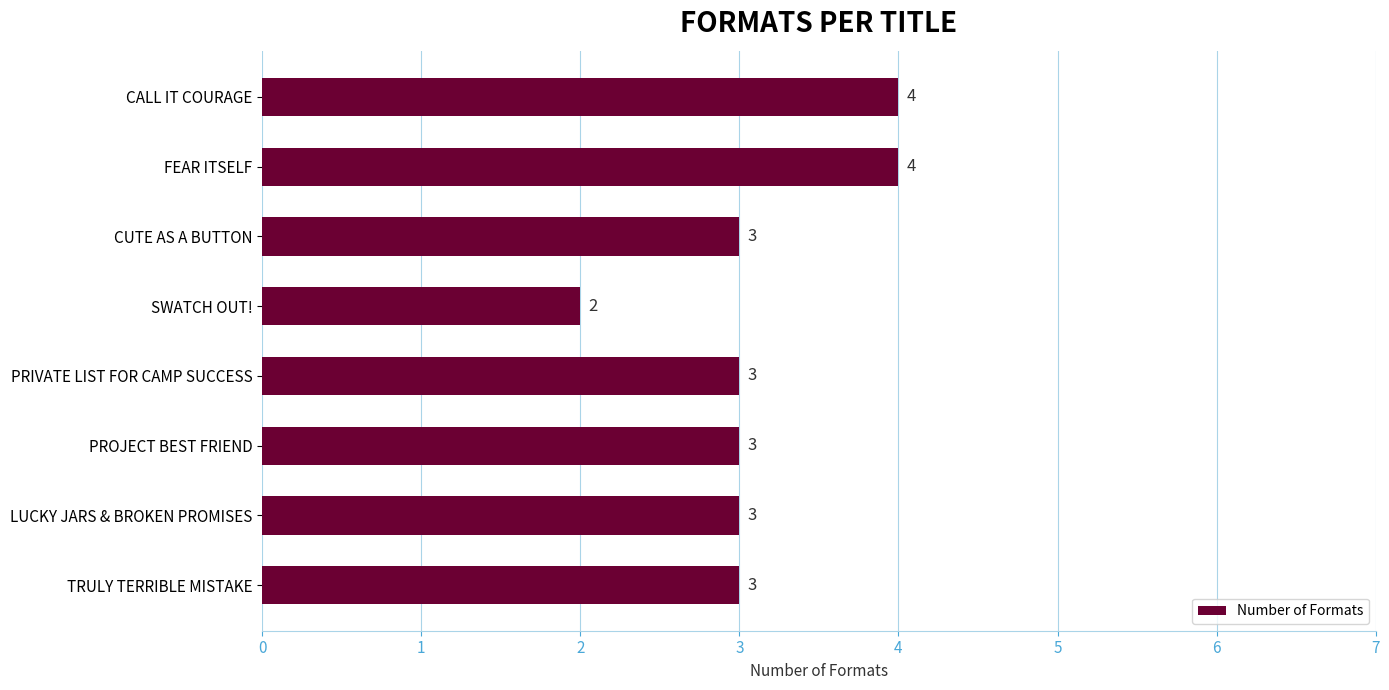

Are the bars grouped side by side (vs. stacked)?

No